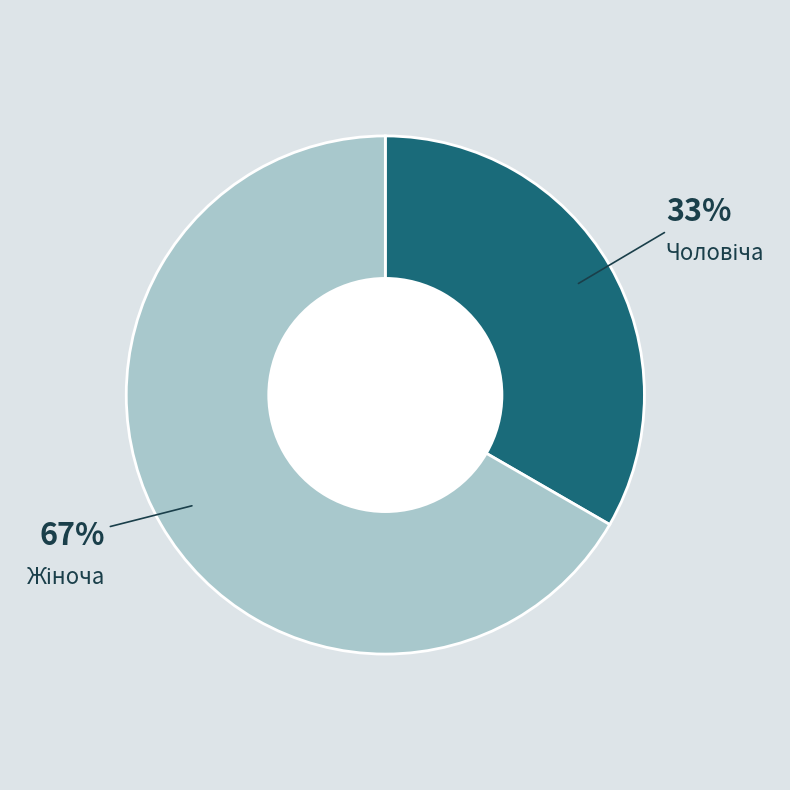

To the nearest percent, what is the average slice percentage?

50%